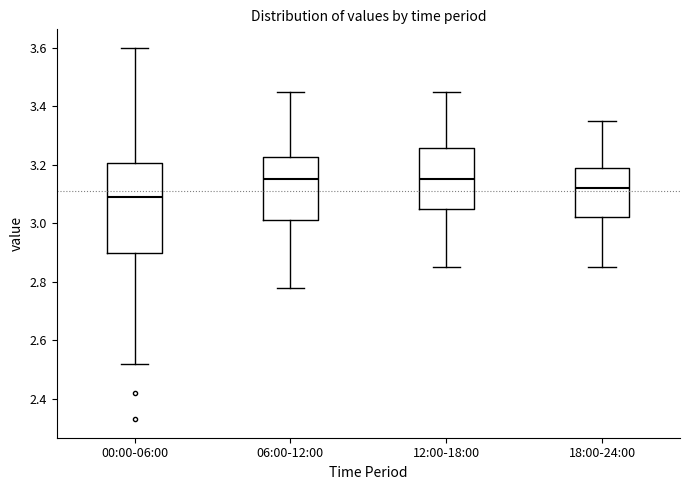

Reading left to right, transcribe this box plot: for each box, give where its median line is, the range the box spans, and where its two whiskers end, as read against the y-axis. The values are not printed on the chart, so give them approximately, as read against the axis.

00:00-06:00: median 3.10, box 2.90 to 3.20, whiskers 2.52 to 3.60
06:00-12:00: median 3.16, box 3.02 to 3.22, whiskers 2.78 to 3.46
12:00-18:00: median 3.16, box 3.06 to 3.26, whiskers 2.86 to 3.46
18:00-24:00: median 3.12, box 3.02 to 3.20, whiskers 2.86 to 3.36